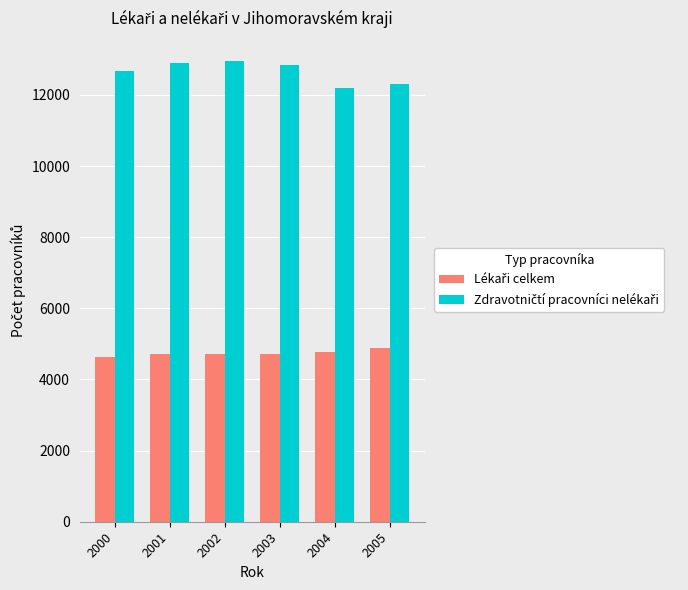

Count the number of categories in the chart.

6